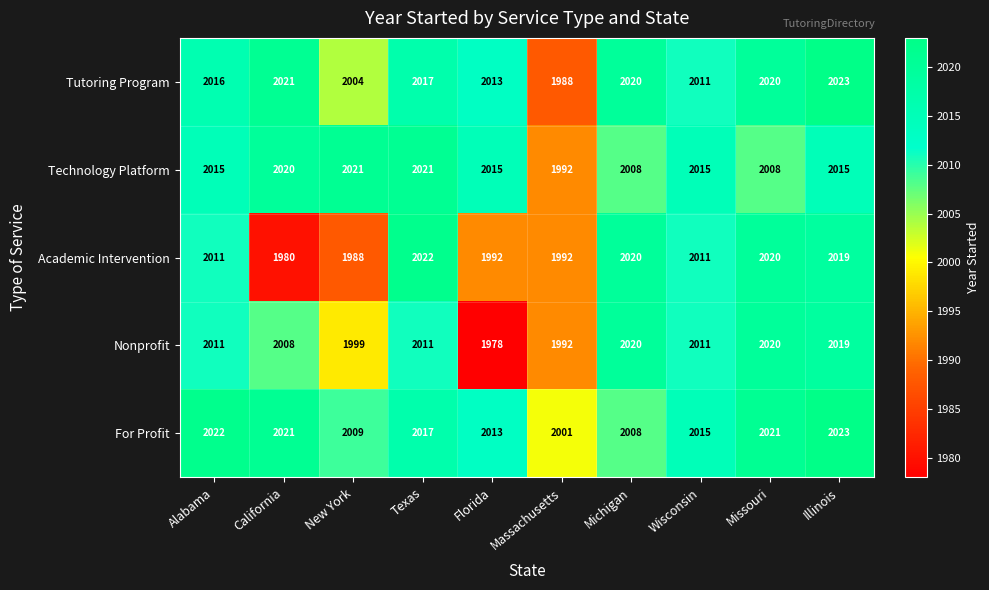

The Academic Intervention series shows 3155 at New York. True or false?

False